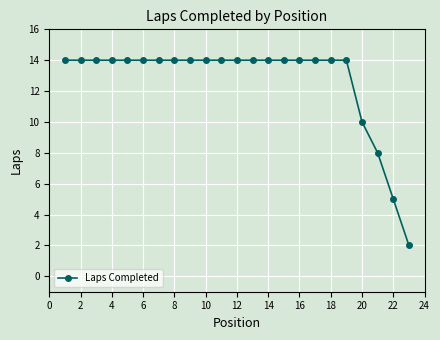

What is the difference between the maximum and minimum values?

12